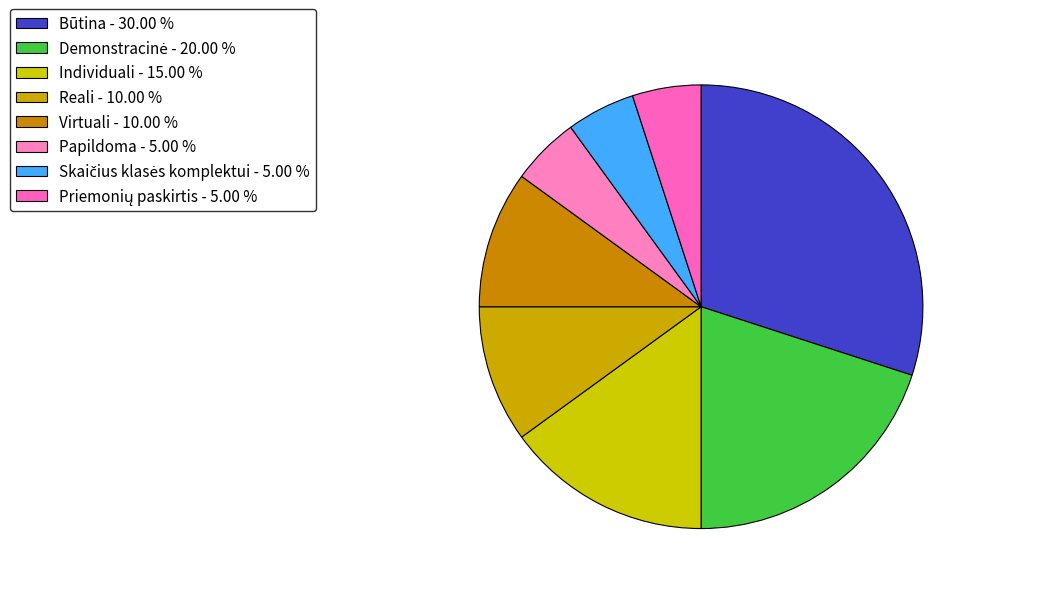

Count the number of slices in the pie.

8